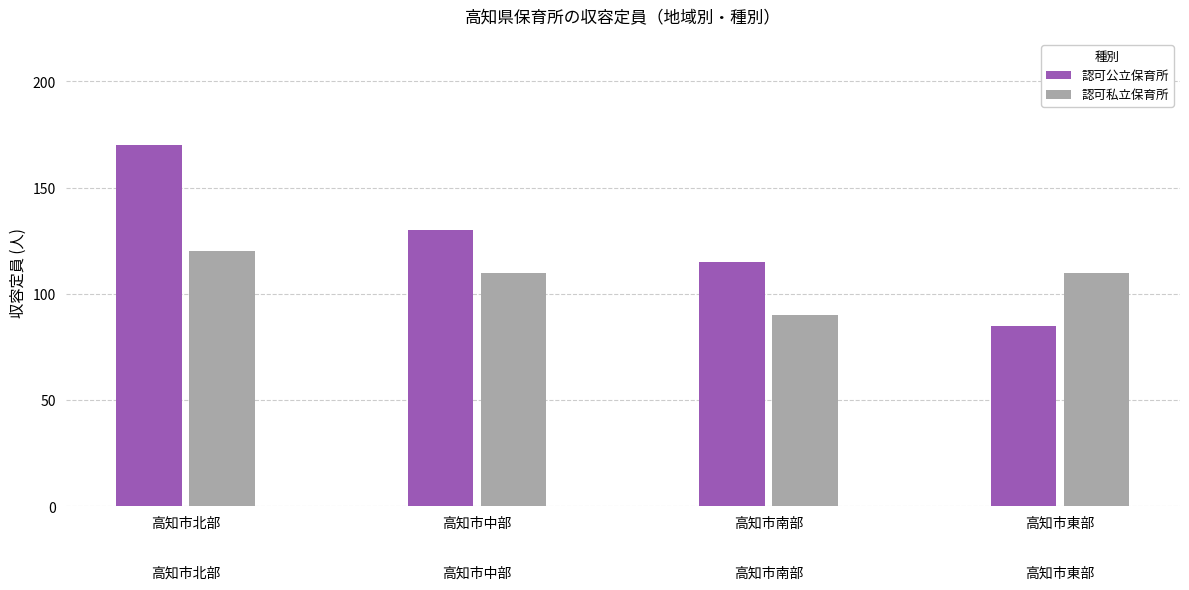

Which series has the largest range (max minus min)?

認可公立保育所